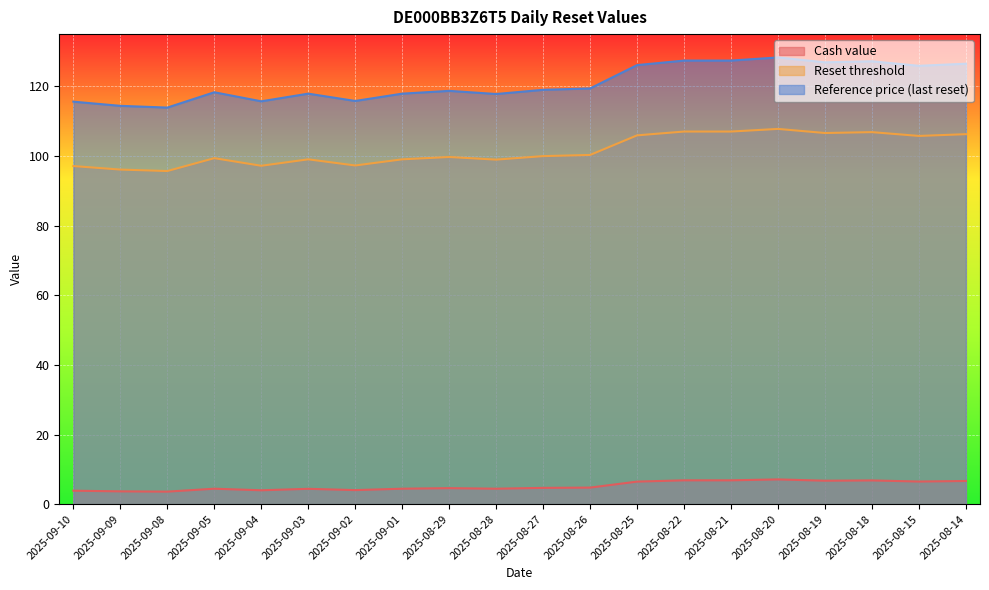

Which category has the highest value in the Reference price (last reset) series?

2025-08-20